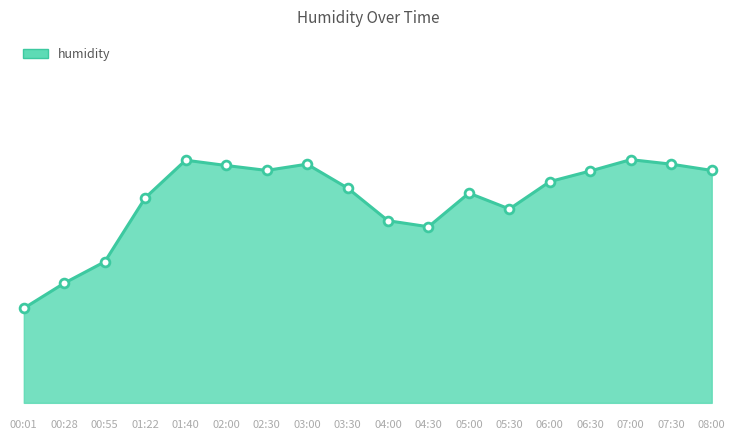

What is the change in value from 02:00 to 02:30?

-0.3